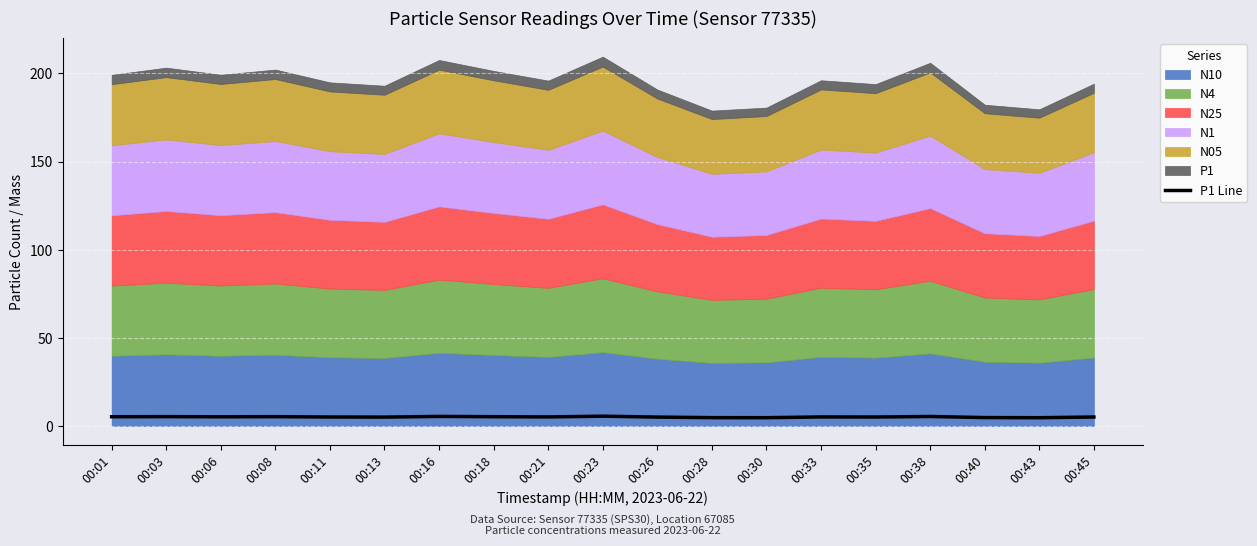

Where is the first local minimum?

00:06